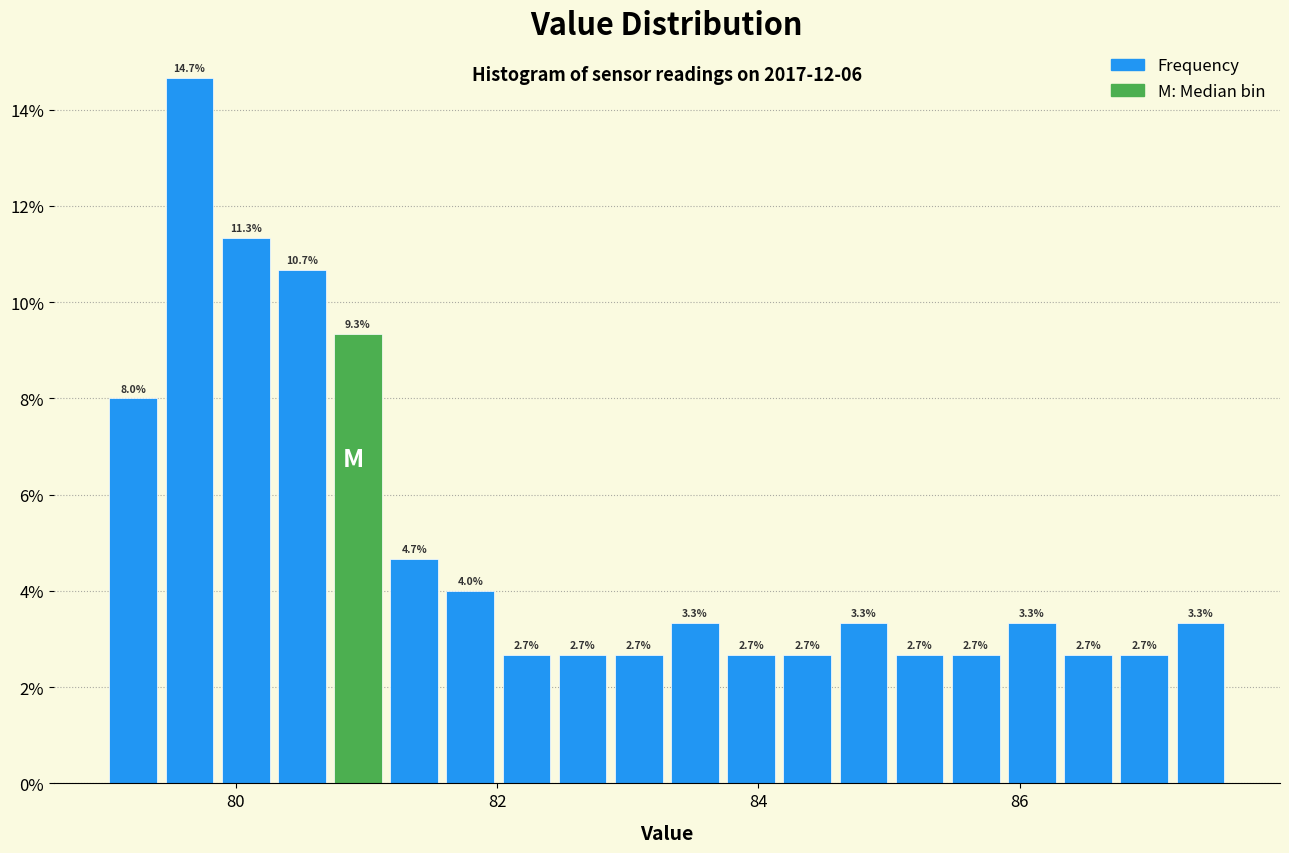

Read against the x-axis, roughly where is the centre of the tallest bar?

79.6